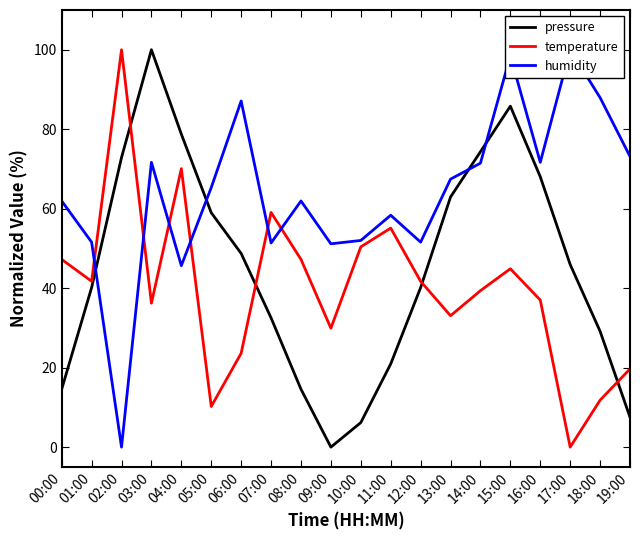

True or false: humidity has more than 1 points higher than both neighbors.

True